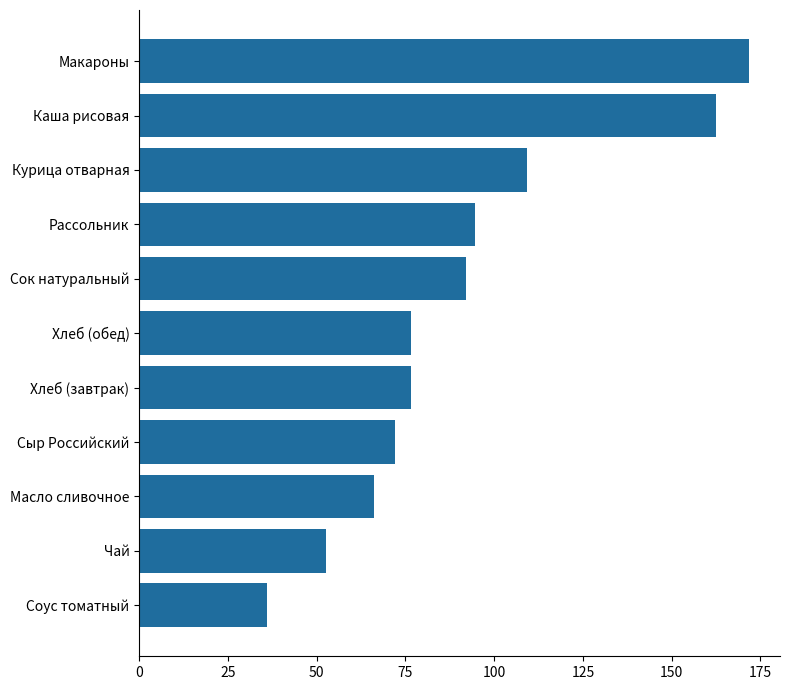

What is the sum of all values?

1010.2